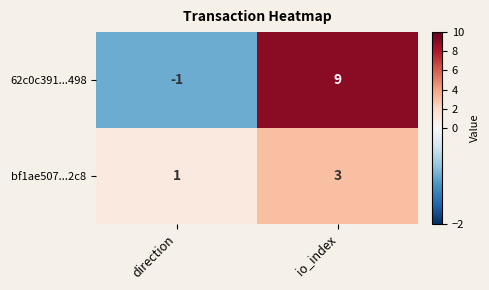

Which label corresponds to the smallest value in the chart?

direction